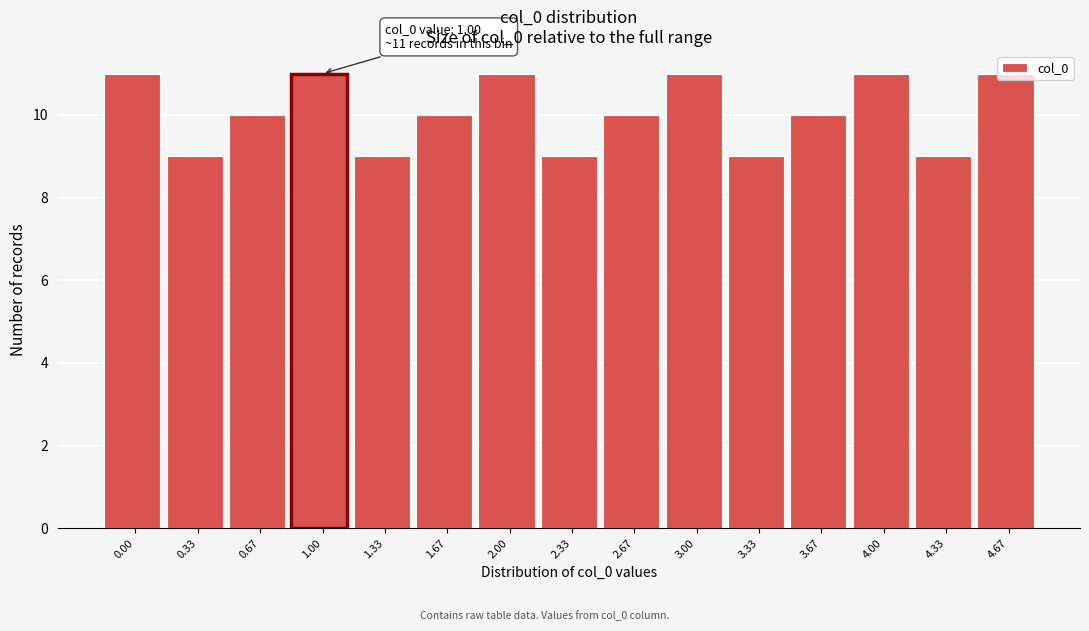

Which has a higher value, 0.67 or 4.33?

0.67